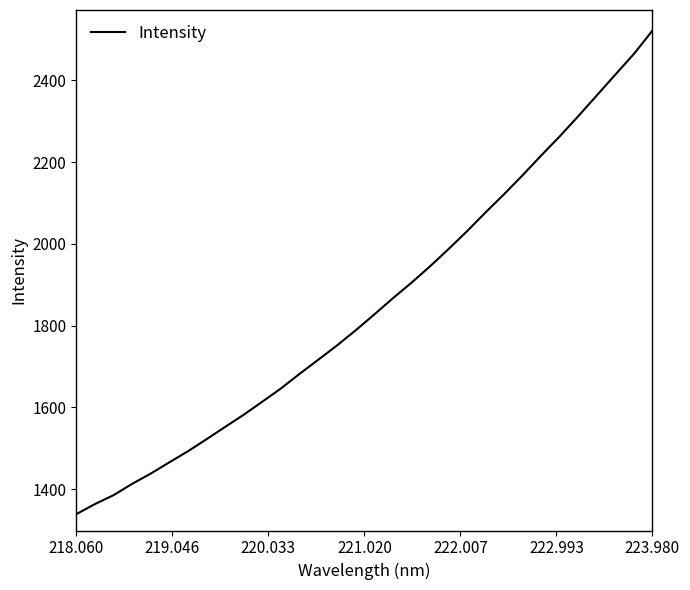

What is the maximum value shown in the chart?

2521.9